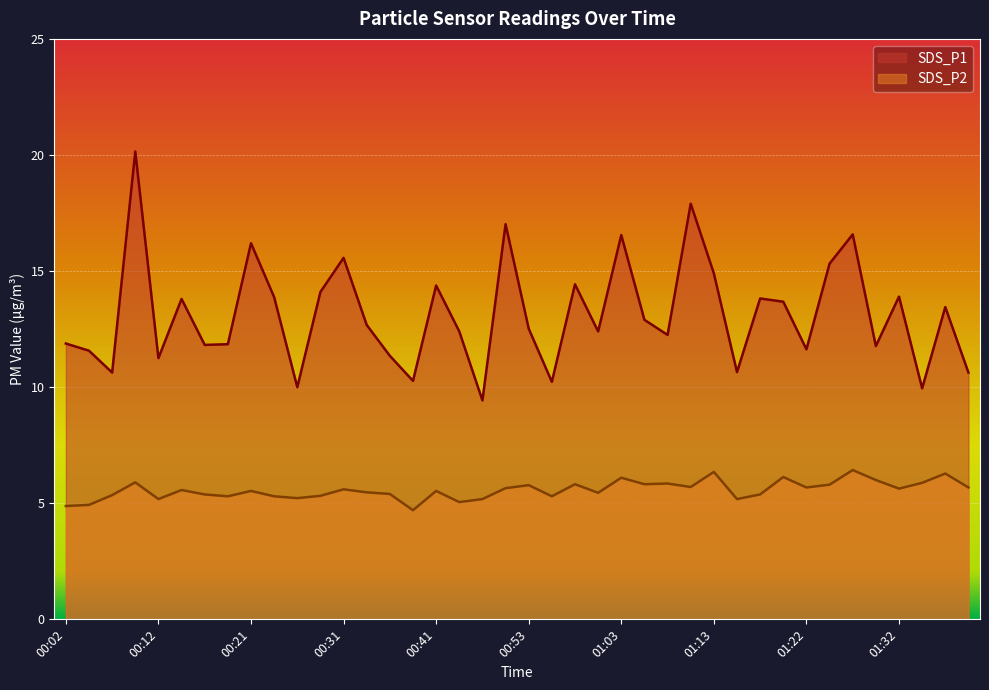

Reading left to right, transcribe all the data shown in this chart.

SDS_P1: 00:02=11.9	00:04=11.6	00:07=10.6	00:09=20.1	00:12=11.2	00:14=13.8	00:16=11.8	00:19=11.8	00:21=16.2	00:24=13.9	00:26=10.0	00:29=14.1	00:31=15.6	00:33=12.7	00:36=11.3	00:38=10.3	00:41=14.4	00:43=12.4	00:46=9.4	00:51=17.0	00:53=12.5	00:56=10.2	00:58=14.4	01:00=12.4	01:03=16.6	01:05=12.9	01:08=12.2	01:10=17.9	01:13=14.9	01:15=10.7	01:17=13.8	01:20=13.7	01:22=11.6	01:25=15.3	01:27=16.6	01:30=11.8	01:32=13.9	01:35=9.9	01:37=13.4	01:39=10.6
SDS_P2: 00:02=4.9	00:04=4.9	00:07=5.3	00:09=5.9	00:12=5.2	00:14=5.6	00:16=5.4	00:19=5.3	00:21=5.5	00:24=5.3	00:26=5.2	00:29=5.3	00:31=5.6	00:33=5.5	00:36=5.4	00:38=4.7	00:41=5.5	00:43=5.0	00:46=5.2	00:51=5.7	00:53=5.8	00:56=5.3	00:58=5.8	01:00=5.5	01:03=6.1	01:05=5.8	01:08=5.8	01:10=5.7	01:13=6.3	01:15=5.2	01:17=5.4	01:20=6.1	01:22=5.7	01:25=5.8	01:27=6.4	01:30=6.0	01:32=5.6	01:35=5.9	01:37=6.3	01:39=5.7